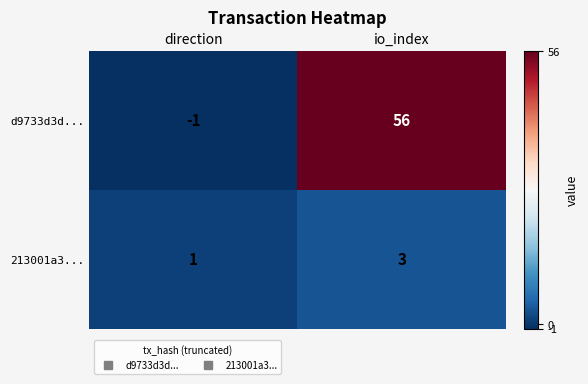

The value of d9733d3d... at io_index is 56. True or false?

True